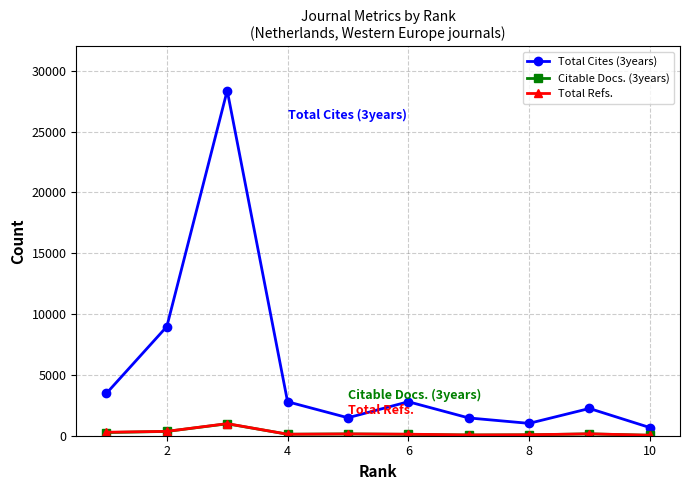

Which series has the largest range (max minus min)?

Total Cites (3years)